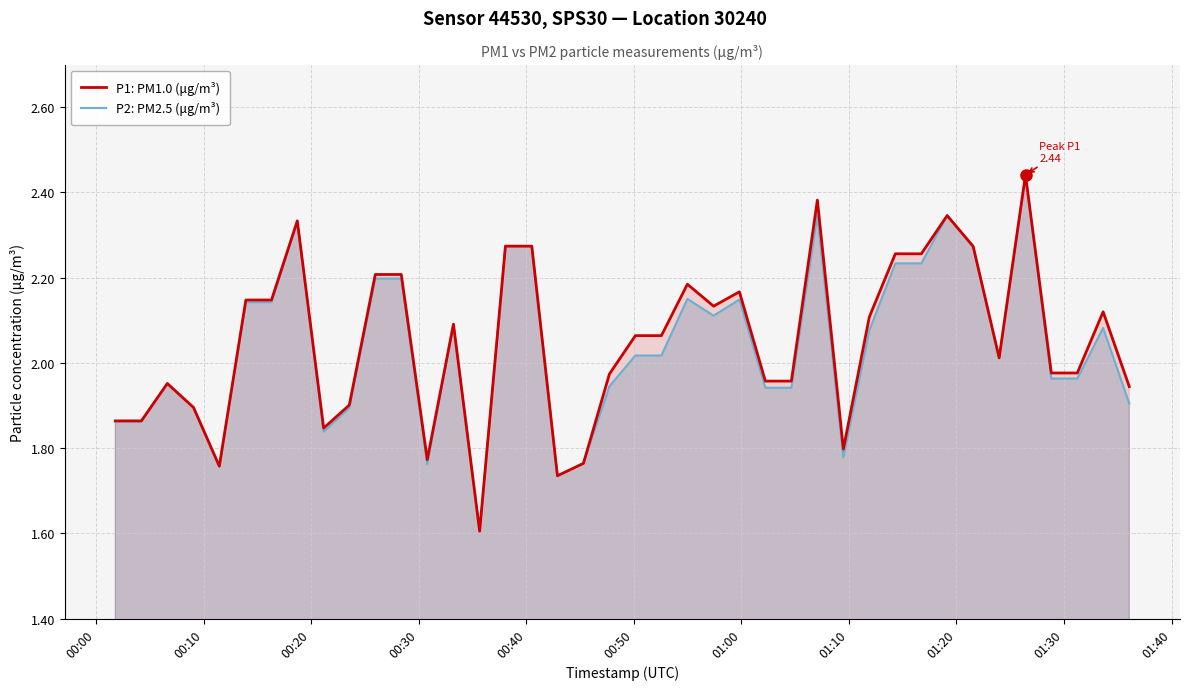

List the series in order of their peak value, lowest first.

P1: PM1.0 (μg/m³), P2: PM2.5 (μg/m³)